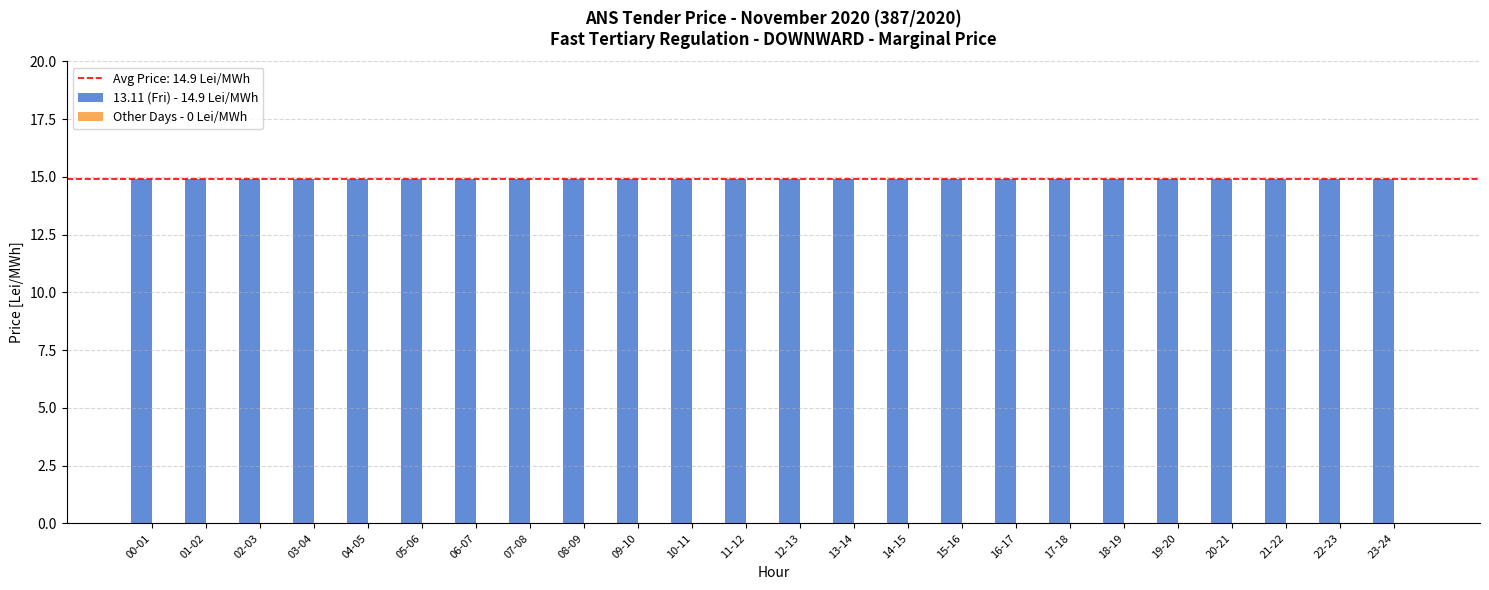

What is the value of the 13.11 (Fri) - 14.9 Lei/MWh bar at the 7th from the left?

14.9